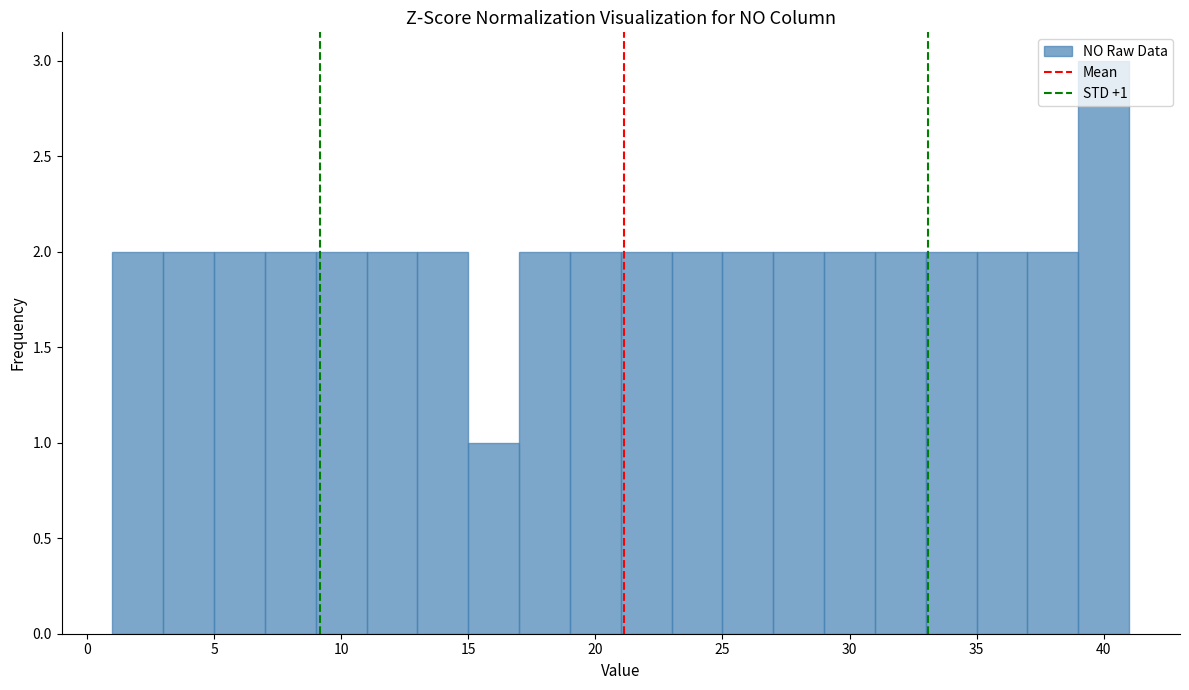

Which range on the x-axis has the tallest bar?

39 to 41